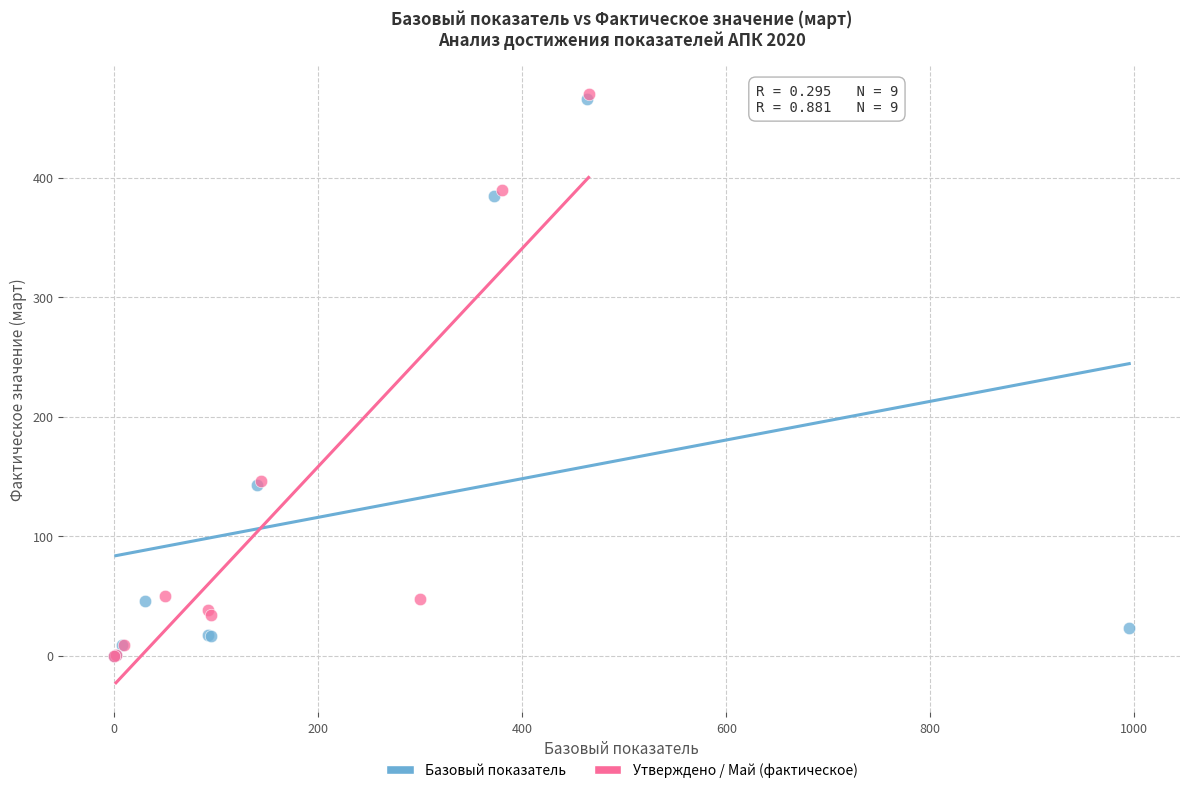

Which series has the widest spread of Y values?

Утверждено / Май (фактическое)